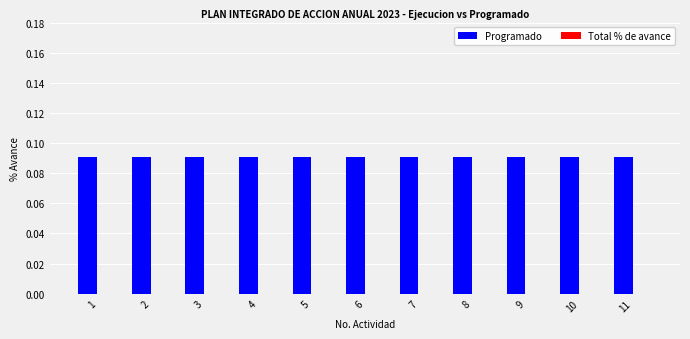

How many groups of bars are there?

11